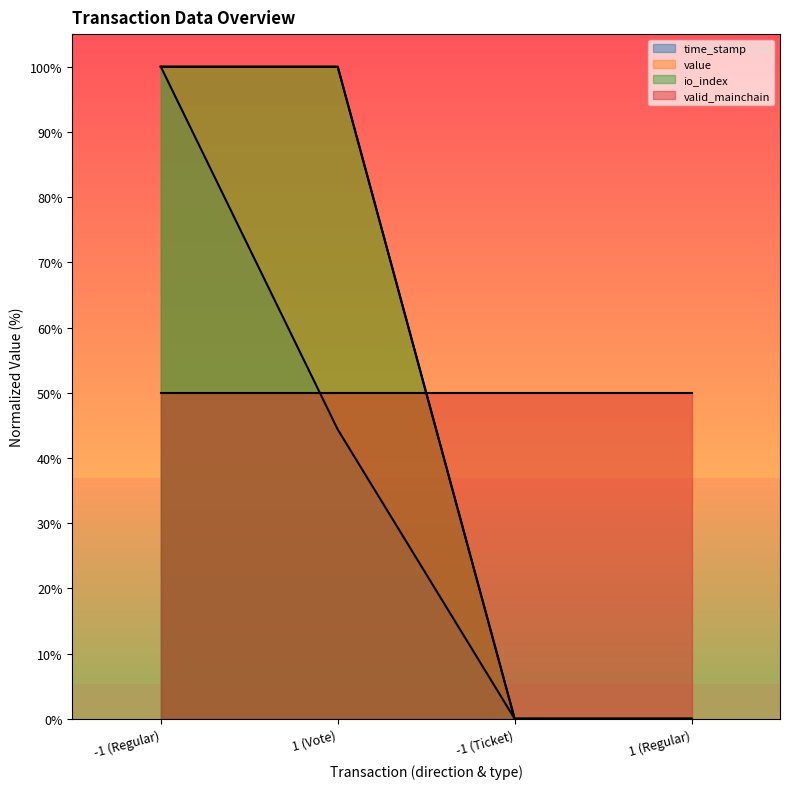

At which category is the sum across all series the highest?

-1 (Regular)